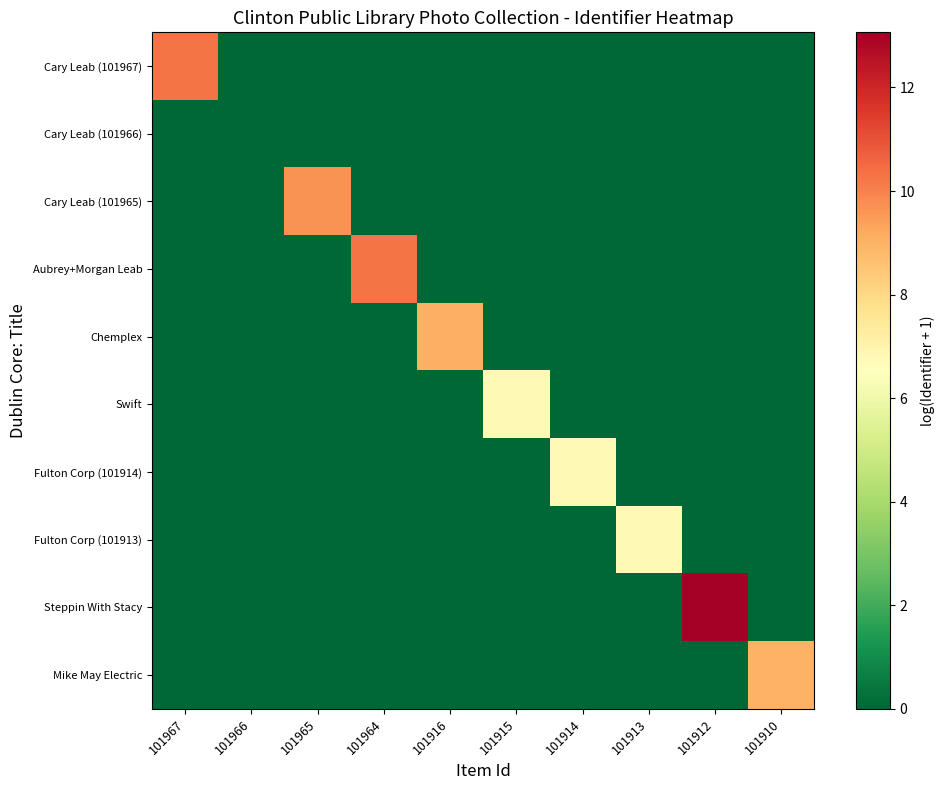

Which series has the largest total across all categories?

Steppin With Stacy